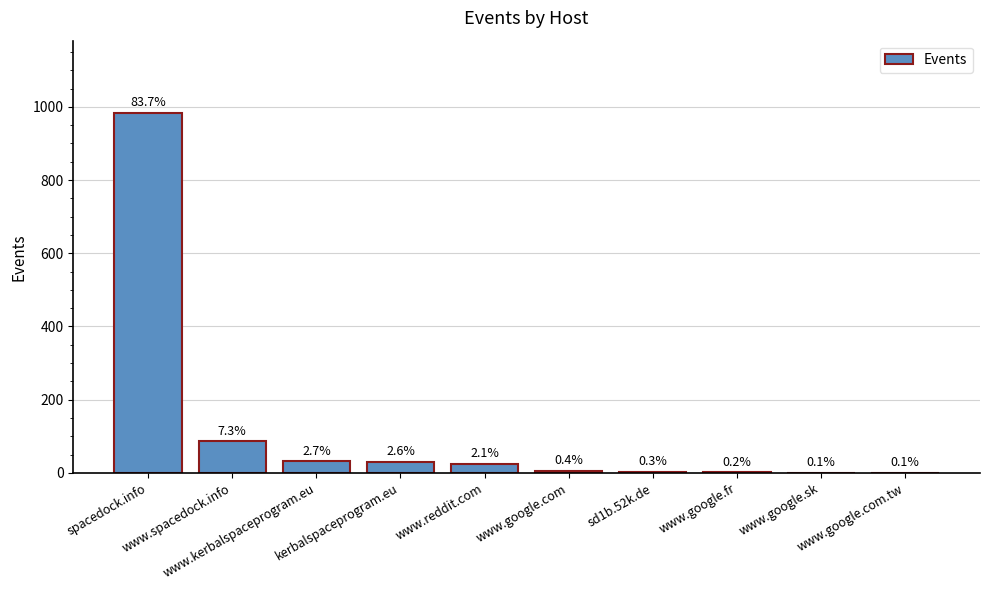

Are the bars horizontal?

No